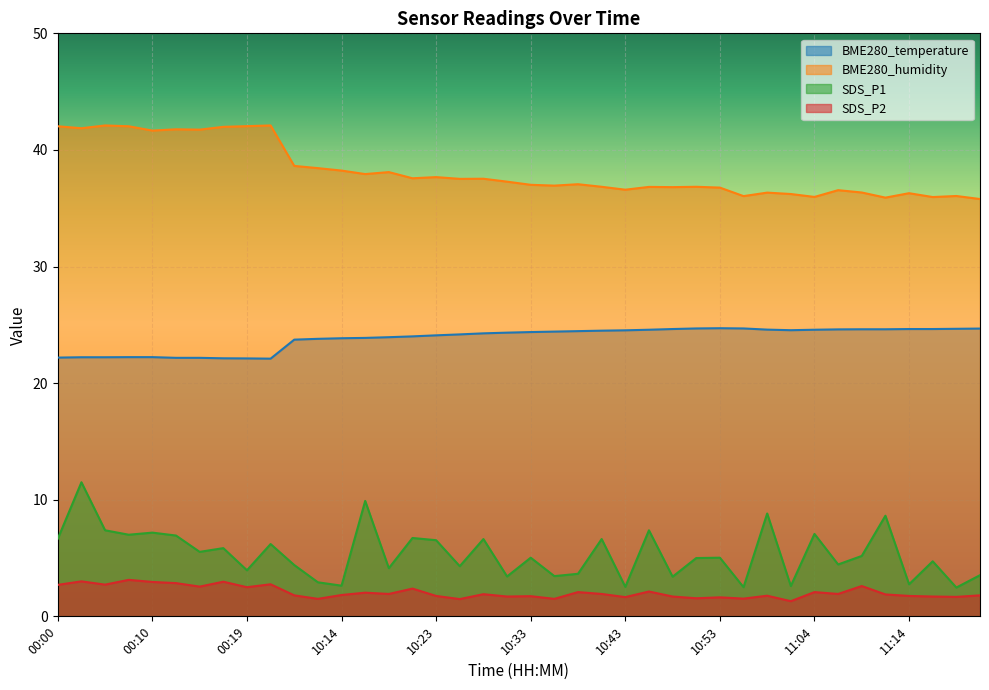

How many data points in BME280_humidity are above 37?

22